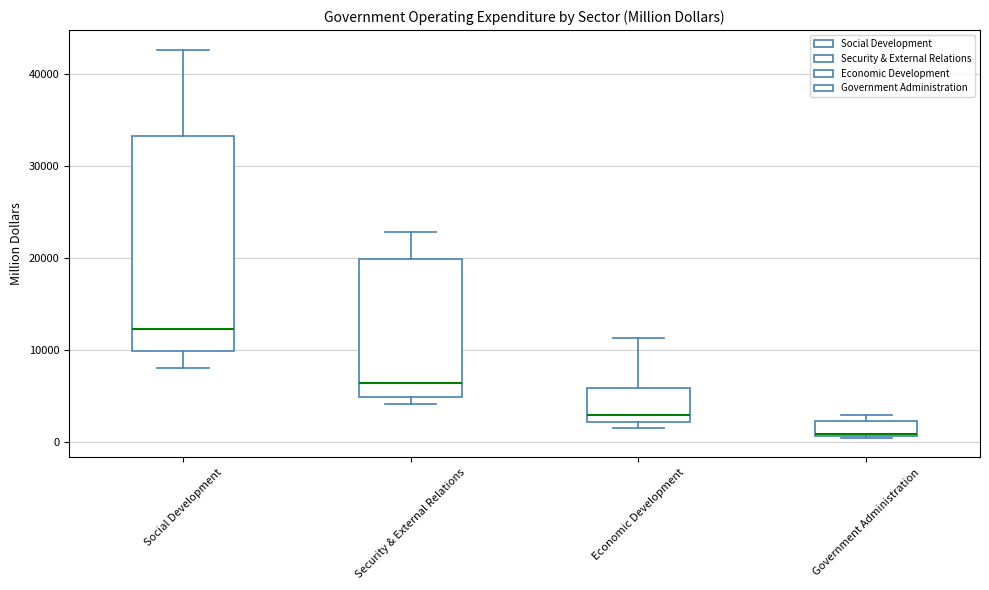

Where is the upper edge of the box for Government Administration on the y-axis? The values are not printed on the chart, so give them approximately, as read against the axis.

2000